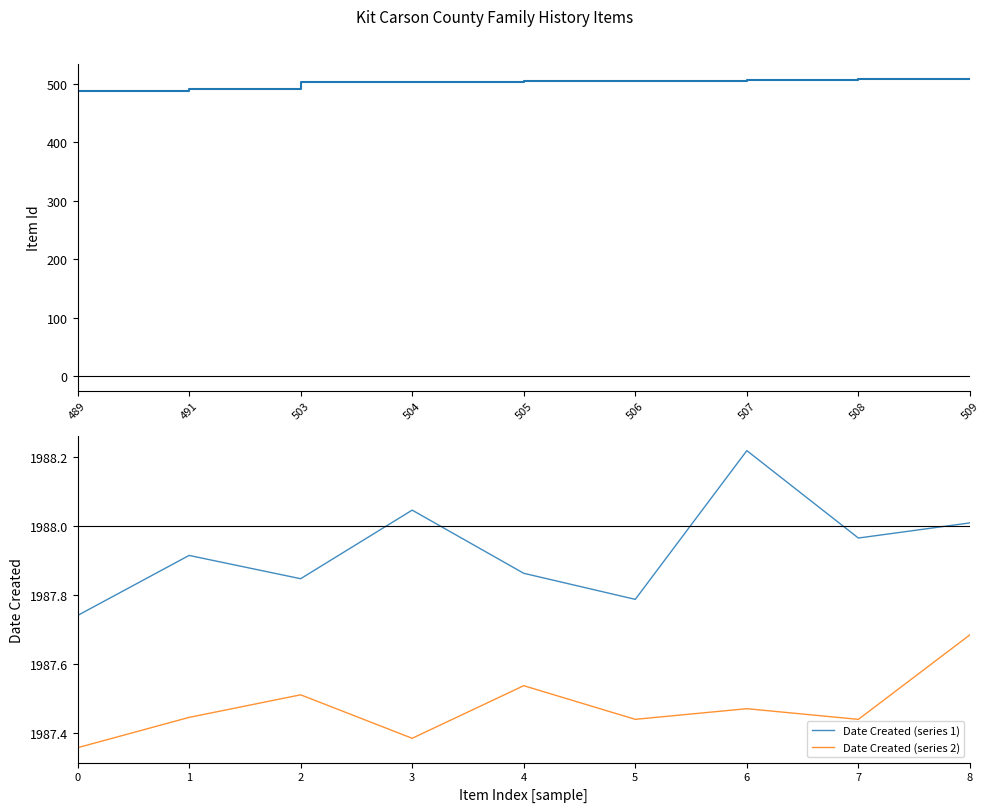

What is the sum of all Date Created (series 2) values?

17887.3